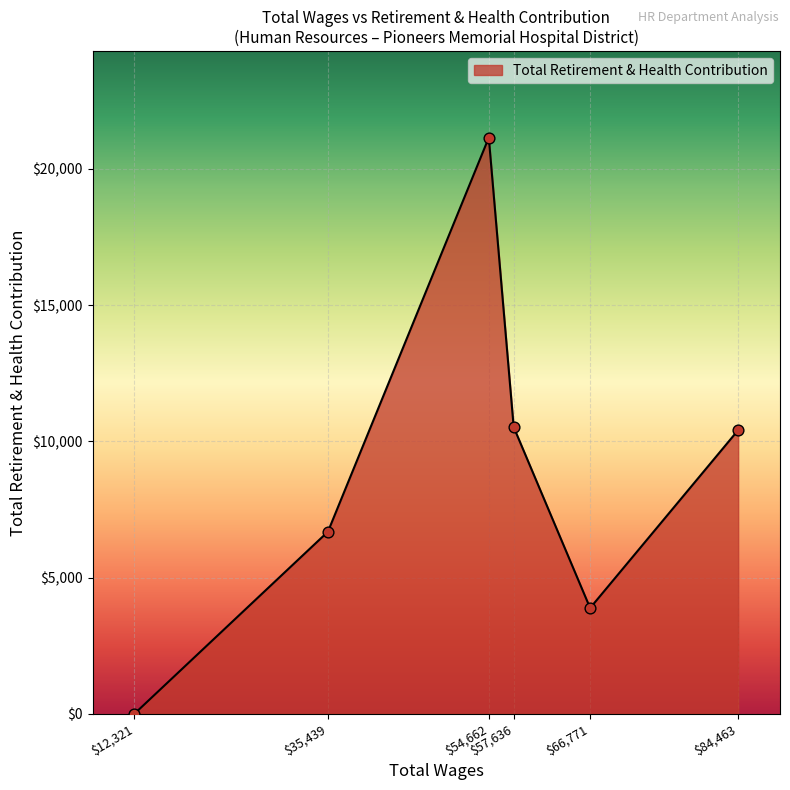

What is the difference between the second highest and minimum values?

10523